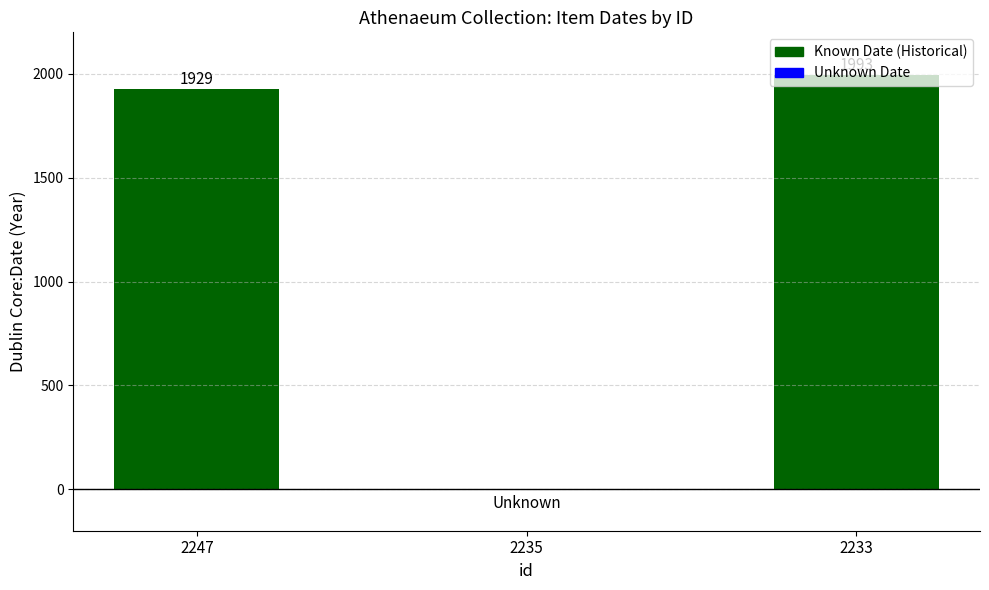

Which has a higher value, 2233 or 2247?

2233